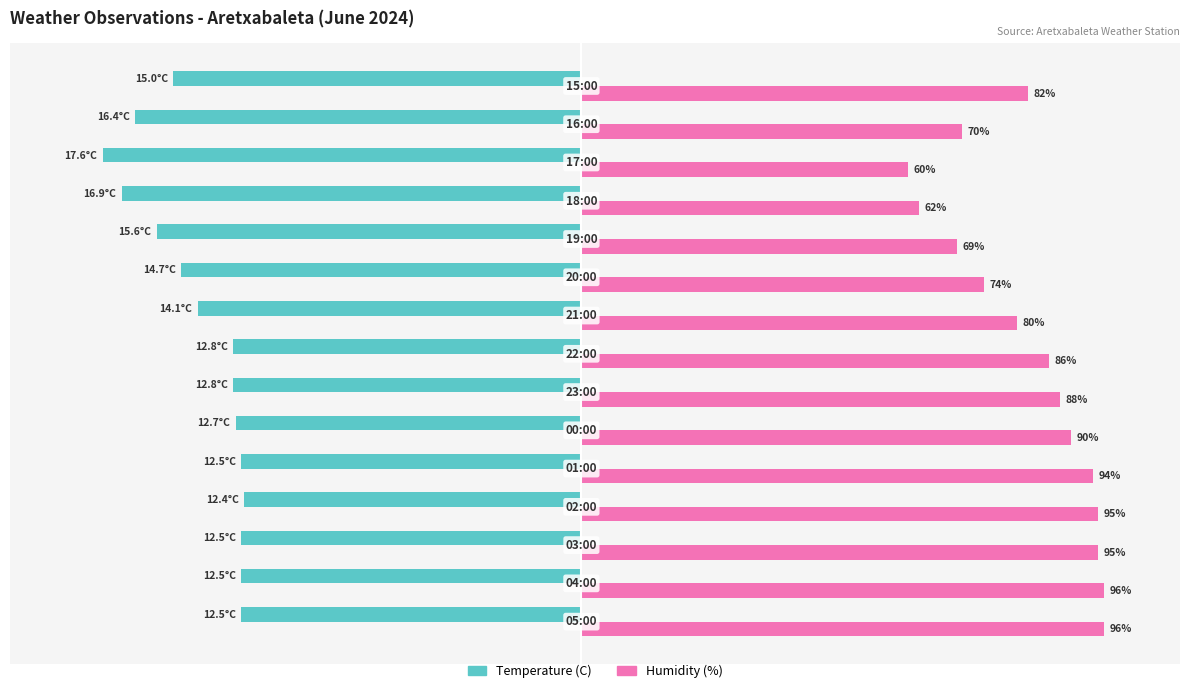

List the series in order of their peak value, lowest first.

Temperature (C), Humidity (%)